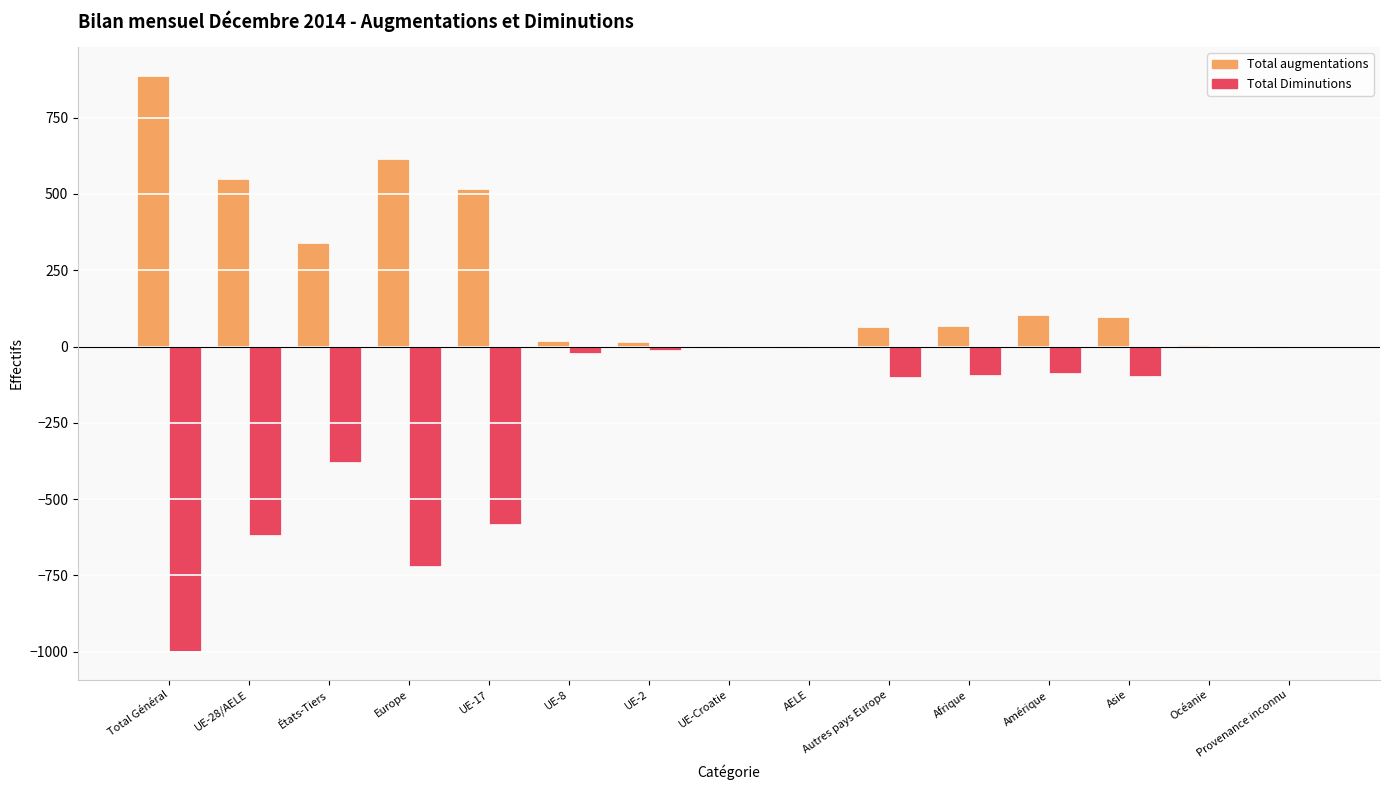

What is the average value of the Total augmentations series?

218